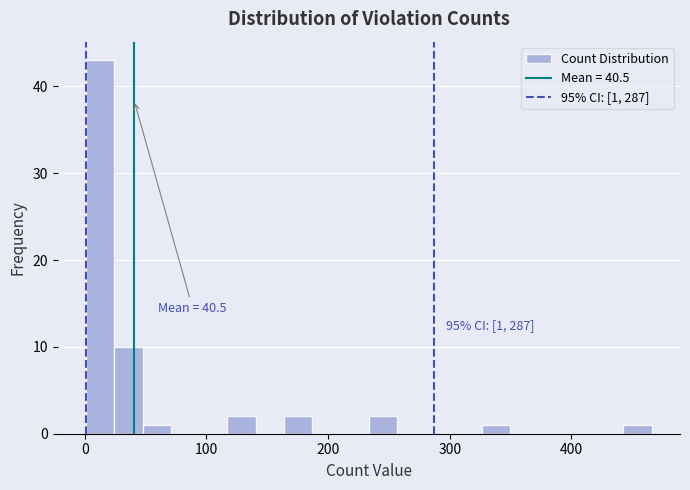

Around what value on the x-axis is the tallest bar? Give the approximate position of its centre, as read against the axis.

10